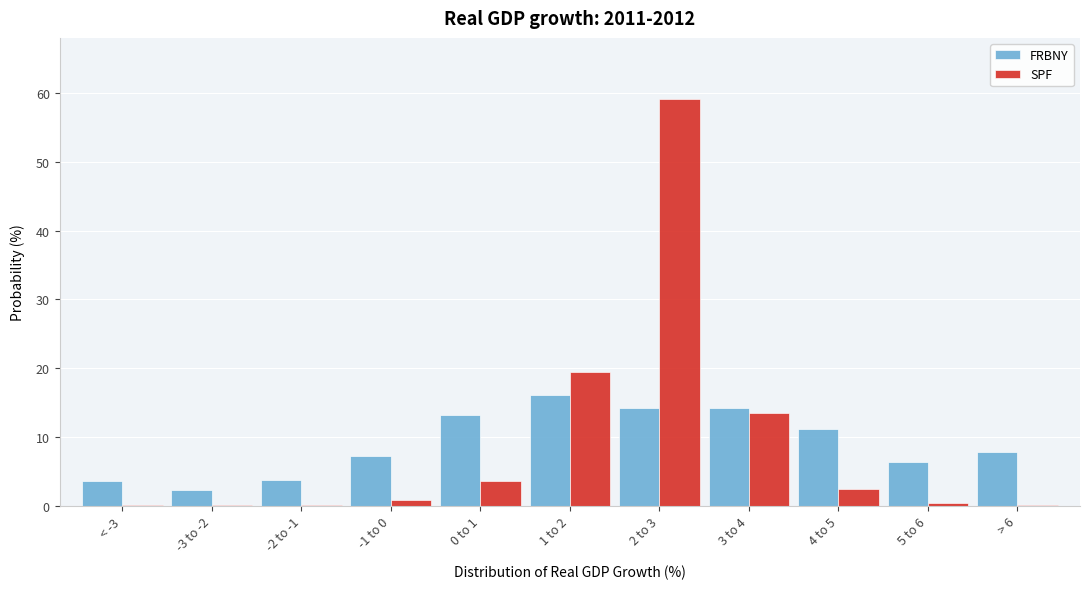

Which series changed the most between -1 to 0 and 3 to 4?

SPF